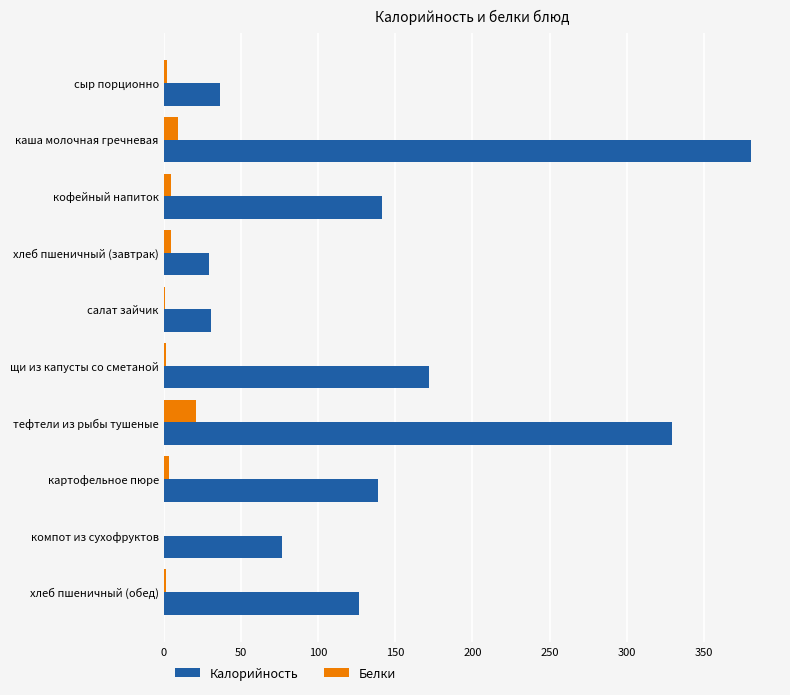

Which series has the largest total across all categories?

Калорийность